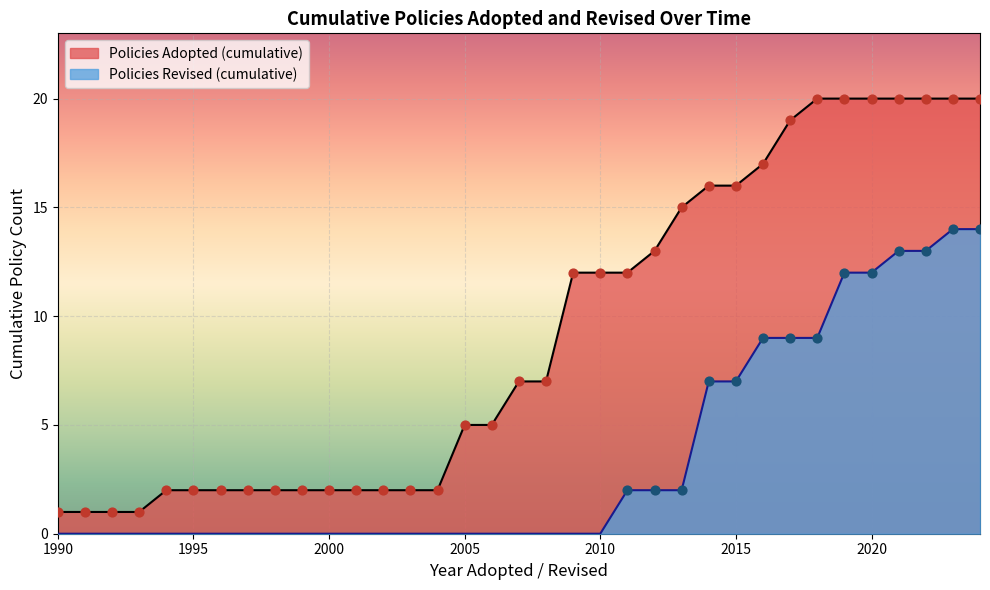

Which series has the widest spread of values?

Policies Adopted (cumulative)